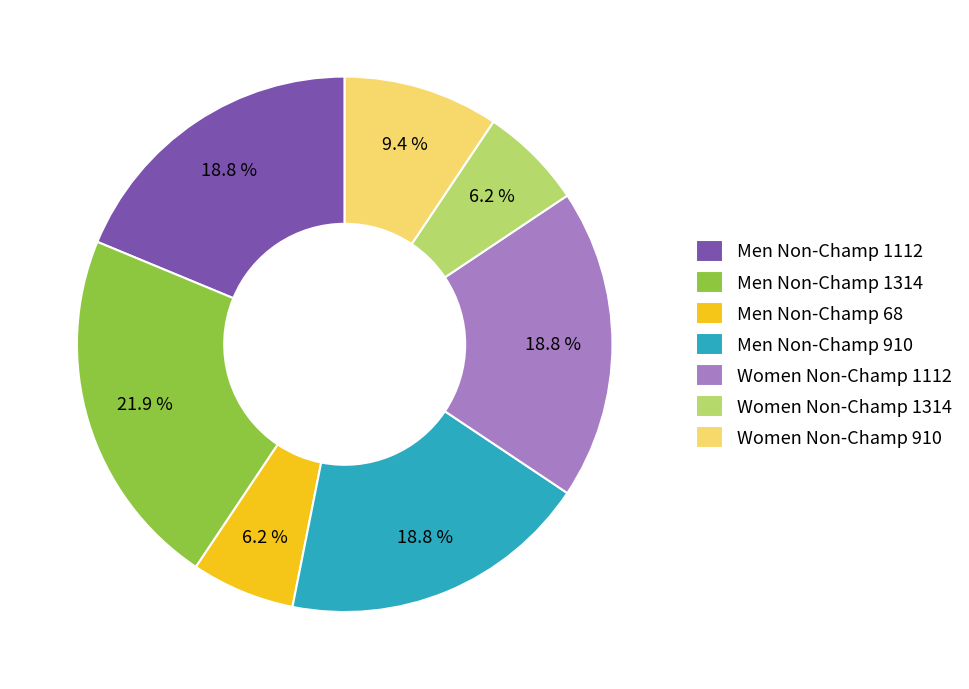

What is the largest slice in the pie chart?

Men Non-Champ 1314